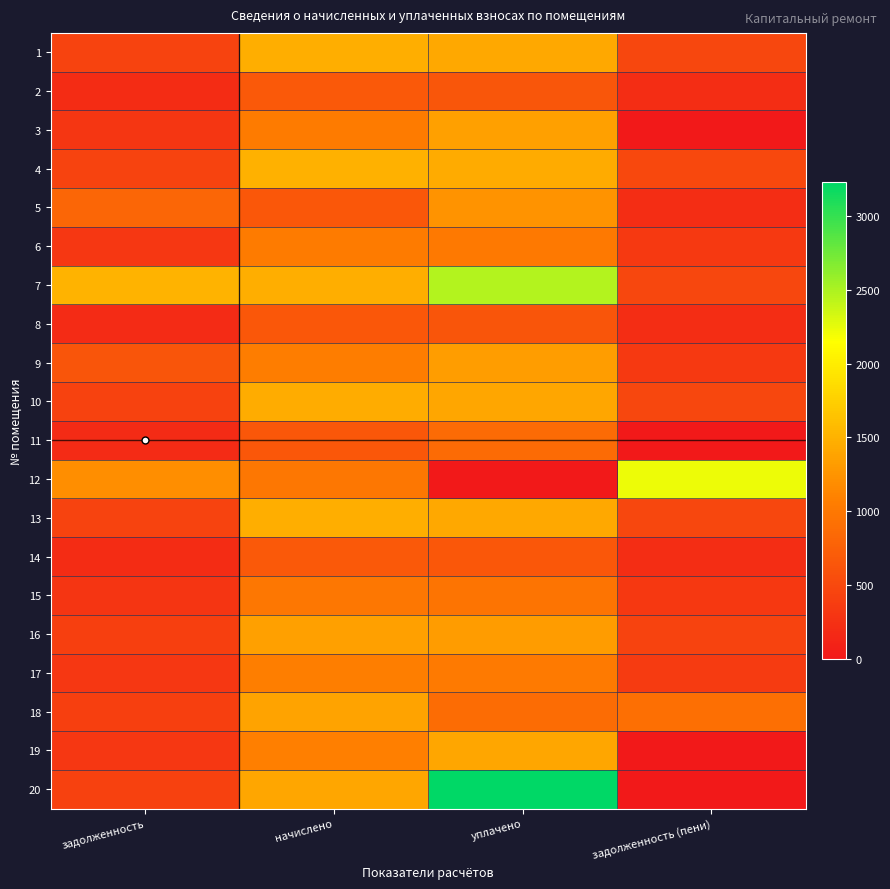

At how many categories does at least one series exceed 91?

4